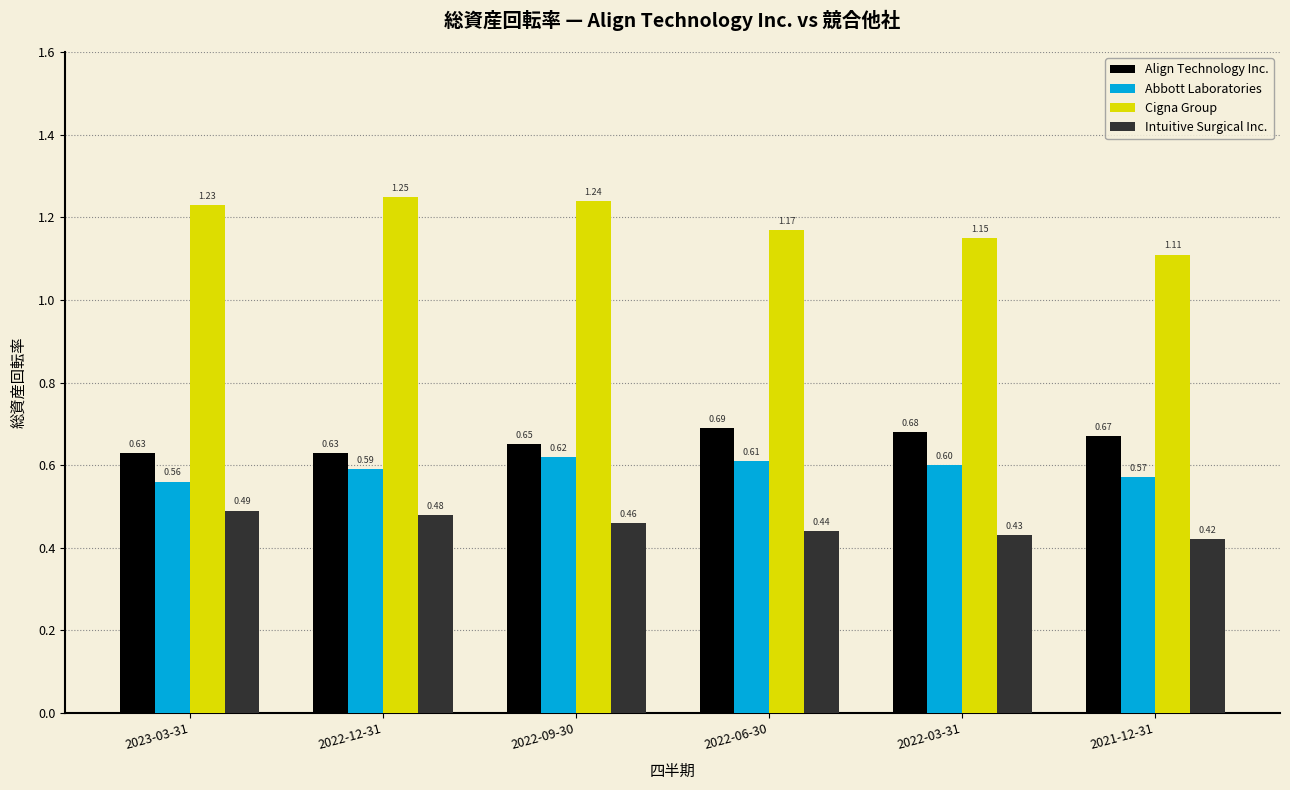

Is the value of Intuitive Surgical Inc. at 2021-12-31 greater than the value of Abbott Laboratories at 2022-09-30?

No